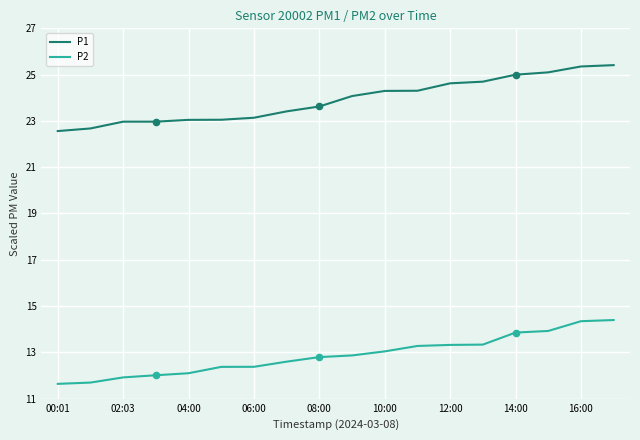

At how many categories does at least one series exceed 15?

18